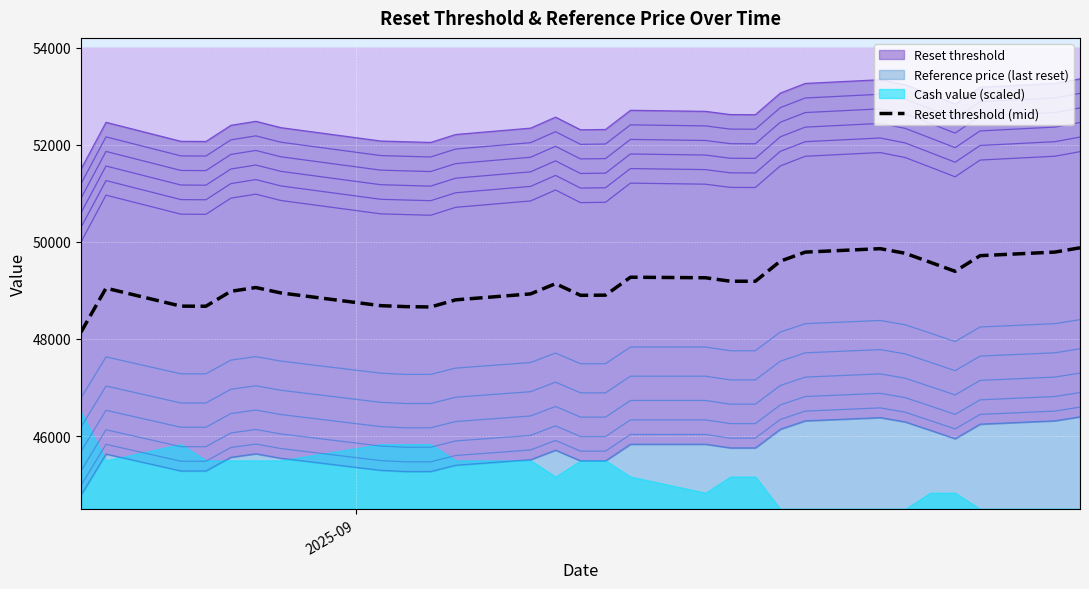

What is the sum of all values?

1376503.5